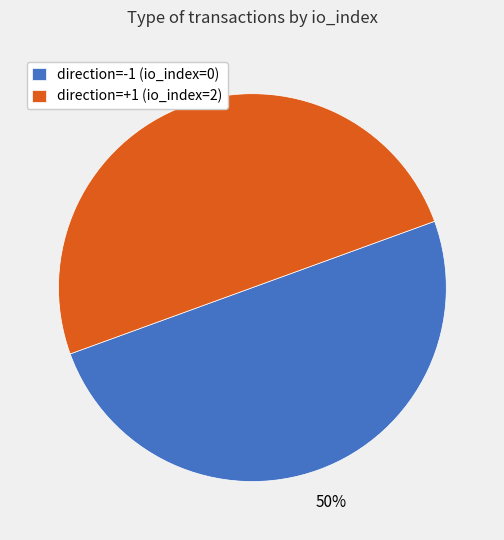

Combined, do direction=-1 (io_index=0) and direction=+1 (io_index=2) account for over 50%?

Yes